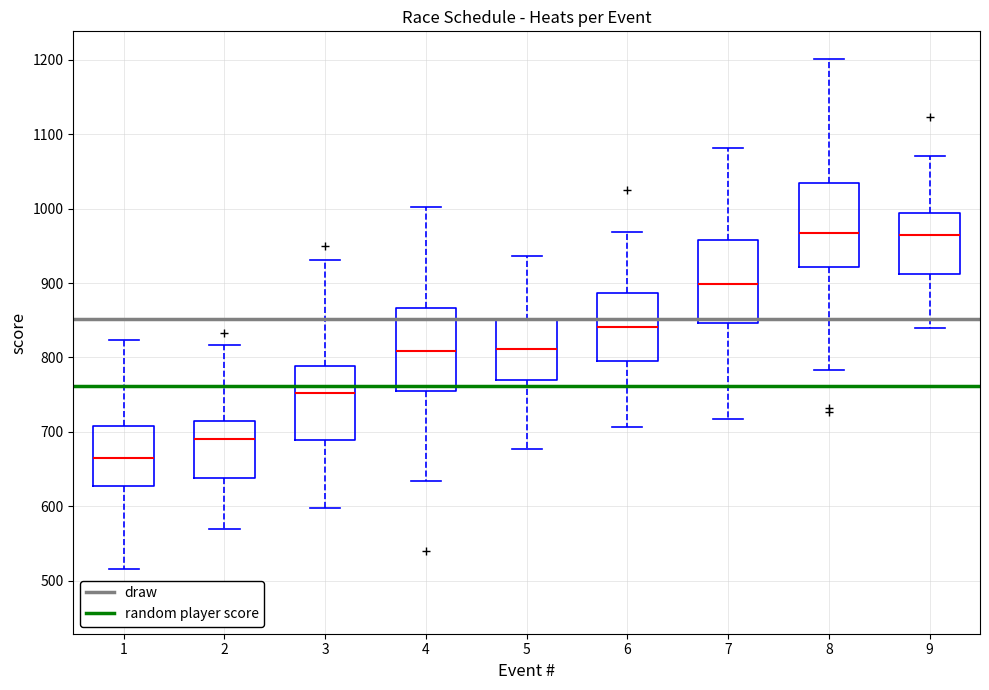

Reading left to right, transcribe this box plot: for each box, give where its median line is, the range the box spans, and where its two whiskers end, as read against the y-axis. The values are not printed on the chart, so give them approximately, as read against the axis.

1: median 660, box 630 to 710, whiskers 520 to 820
2: median 690, box 640 to 710, whiskers 570 to 820
3: median 750, box 690 to 790, whiskers 600 to 930
4: median 810, box 760 to 870, whiskers 630 to 1000
5: median 810, box 770 to 850, whiskers 680 to 940
6: median 840, box 800 to 890, whiskers 710 to 970
7: median 900, box 850 to 960, whiskers 720 to 1080
8: median 970, box 920 to 1030, whiskers 780 to 1200
9: median 960, box 910 to 990, whiskers 840 to 1070